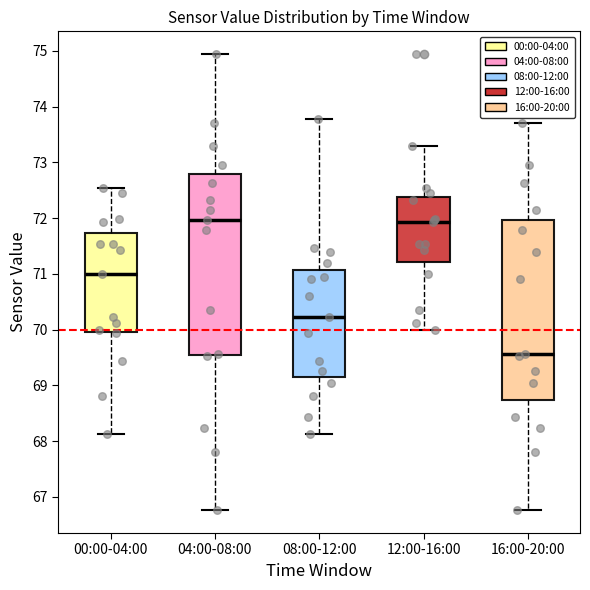

Where does the median line of the box for 04:00-08:00 sit on the y-axis? The values are not printed on the chart, so give them approximately, as read against the axis.

72.0